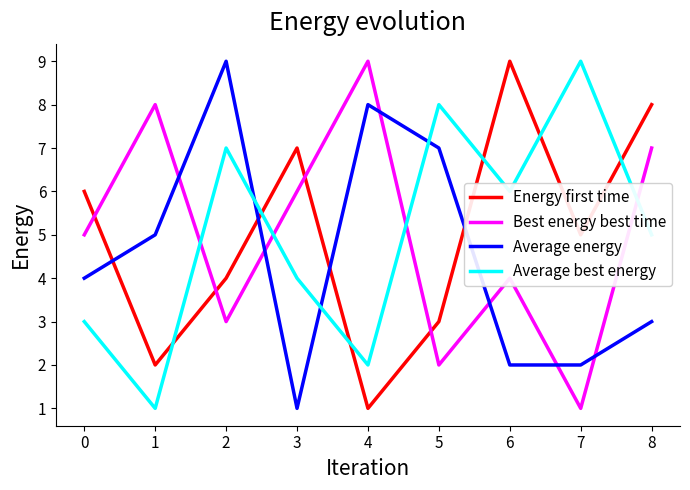

Is this an area chart (filled region under the line)?

No